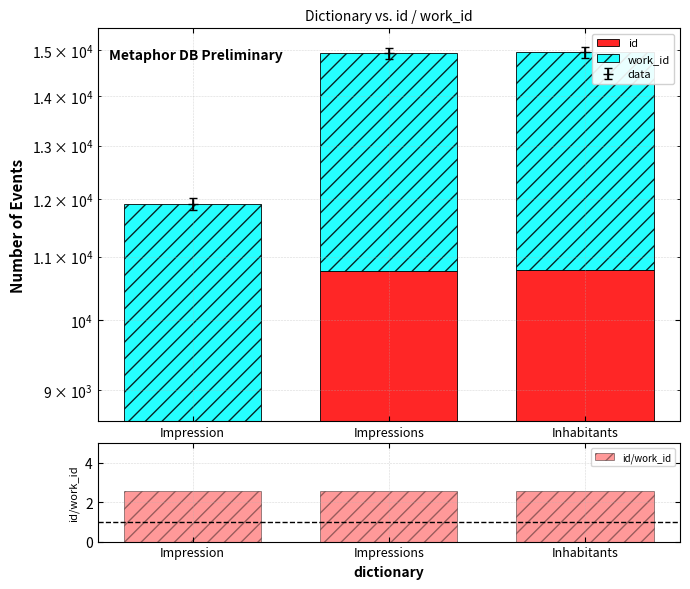

Reading left to right, list all the values displayed in this chart.

id: Impression=8589.0	Impressions=10767.0	Inhabitants=10784.0
work_id: Impression=3321.0	Impressions=4167.0	Inhabitants=4167.0
id/work_id: Impression=2.6	Impressions=2.6	Inhabitants=2.6